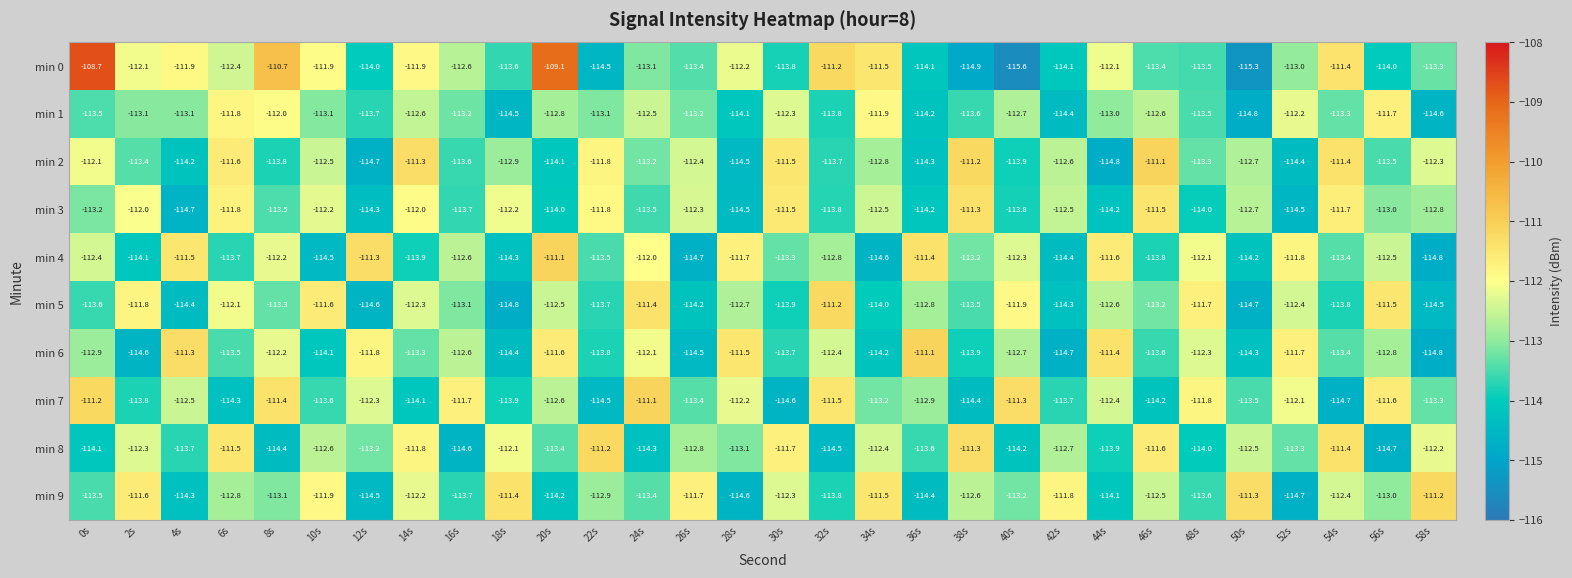

What is the difference between the maximum and minimum values in the min 8 series?

3.5